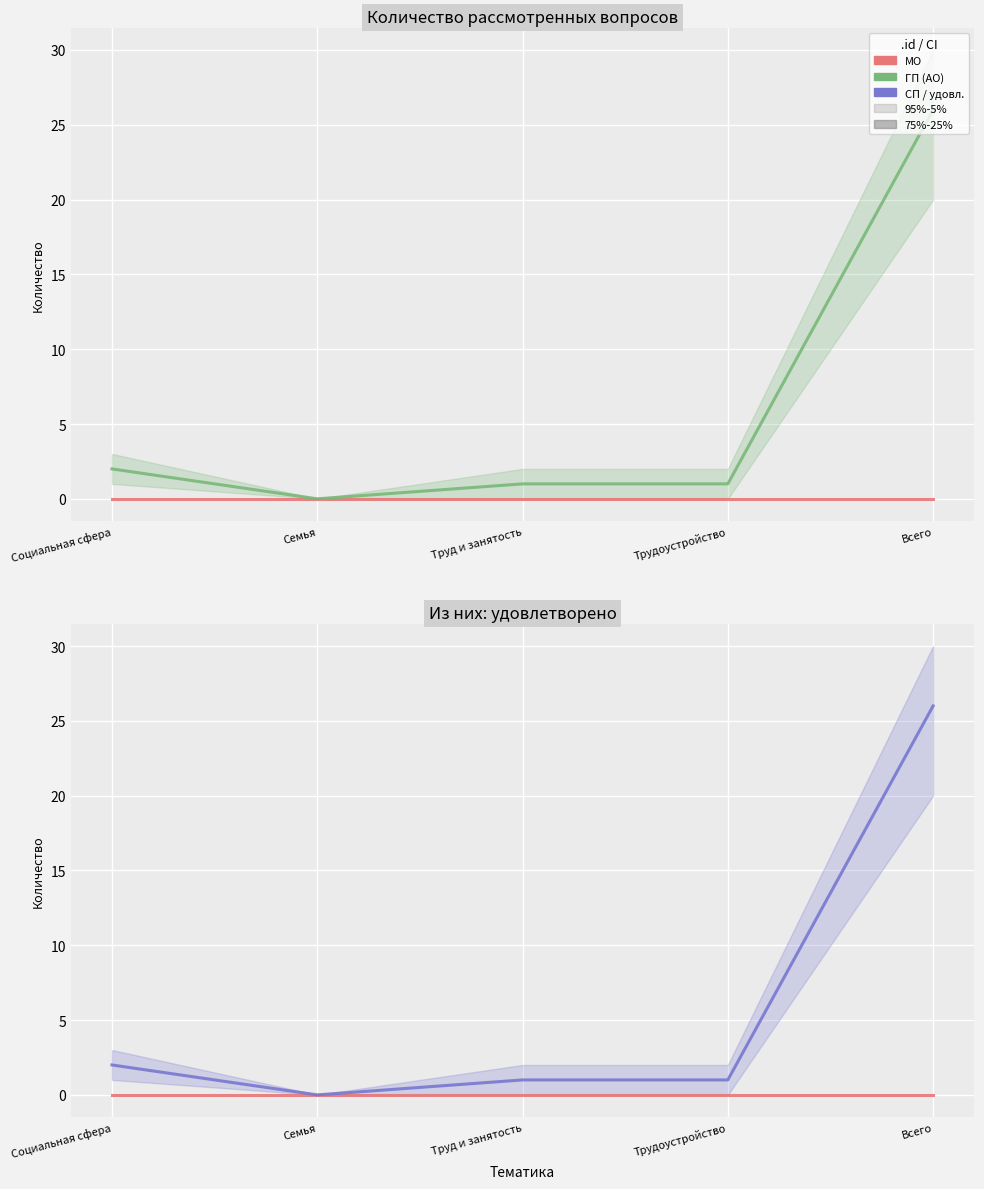

Which series has the largest range (max minus min)?

ГП (рассмотрено)